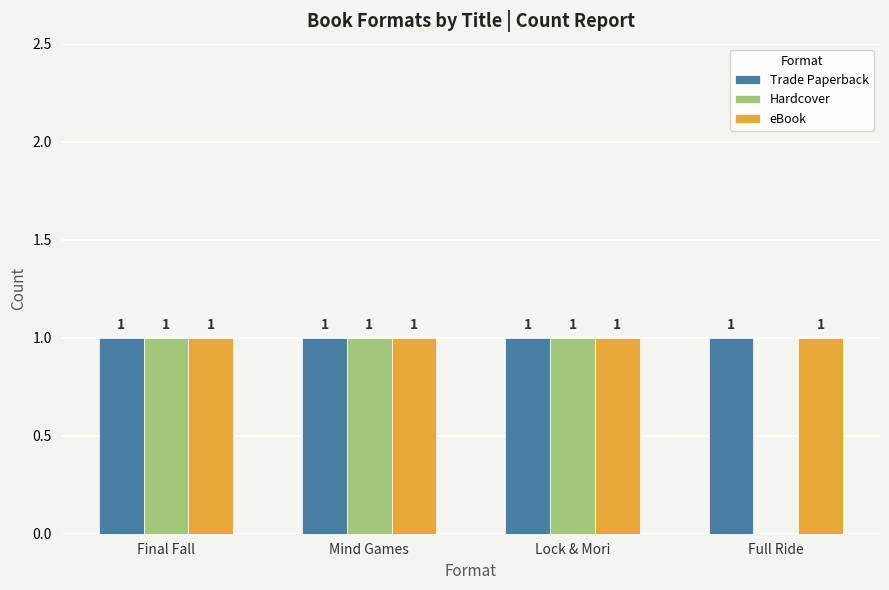

Which series has the widest spread of values?

Hardcover